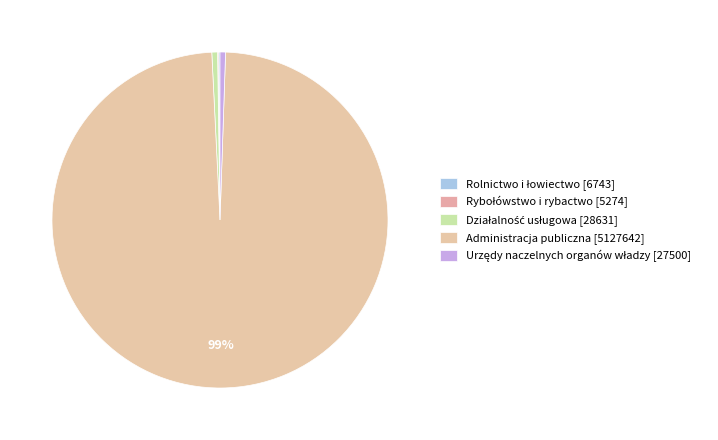

Which slice is the smallest?

Rybołówstwo i rybactwo